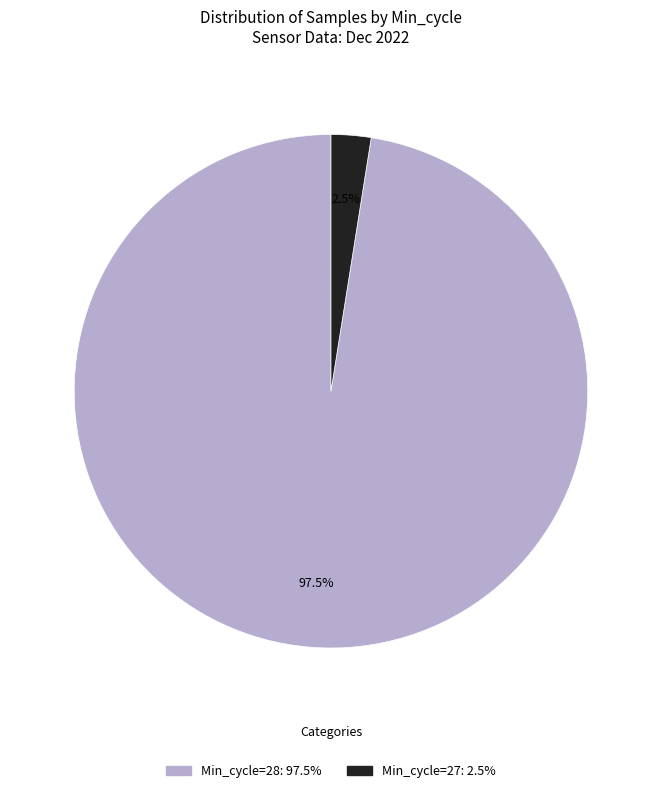

Does any single category account for the majority?

Yes